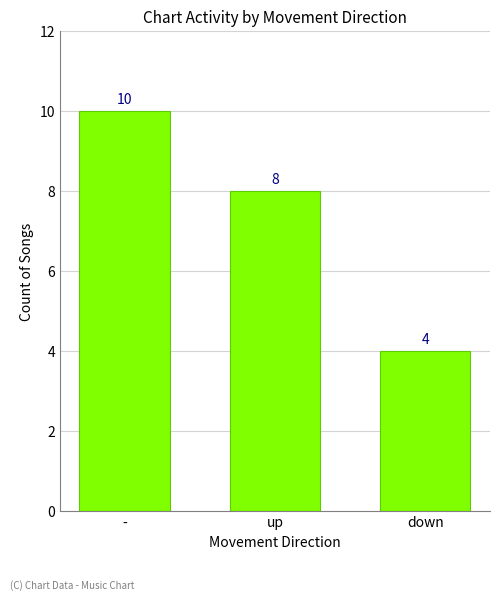

What is the difference between the values at down and -?

6